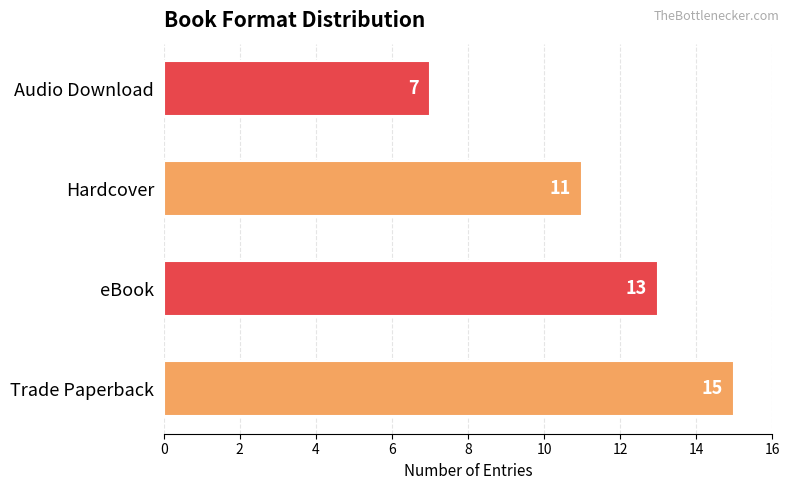

What is the average value?

12